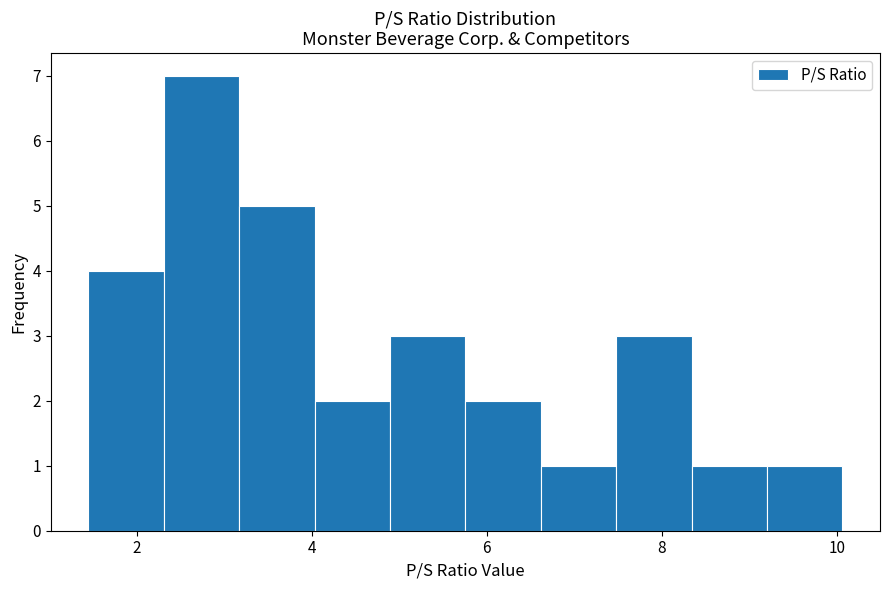

Reading left to right, transcribe this chart: for each bar, give the range it covers on the x-axis and its height. Neither the bar edges nor the heights are printed on the chart, so give them approximately, as read against the axes.

1.4 to 2.4: 4
2.4 to 3.2: 7
3.2 to 4.0: 5
4.0 to 4.8: 2
4.8 to 5.8: 3
5.8 to 6.6: 2
6.6 to 7.4: 1
7.4 to 8.4: 3
8.4 to 9.2: 1
9.2 to 10.0: 1